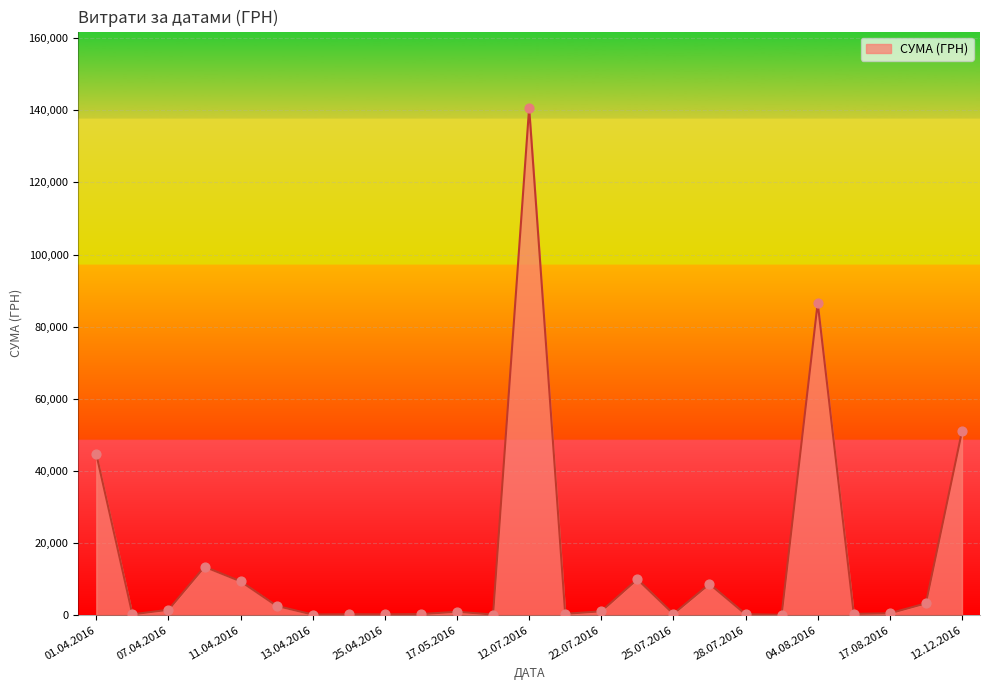

What is the maximum value shown in the chart?

140706.2